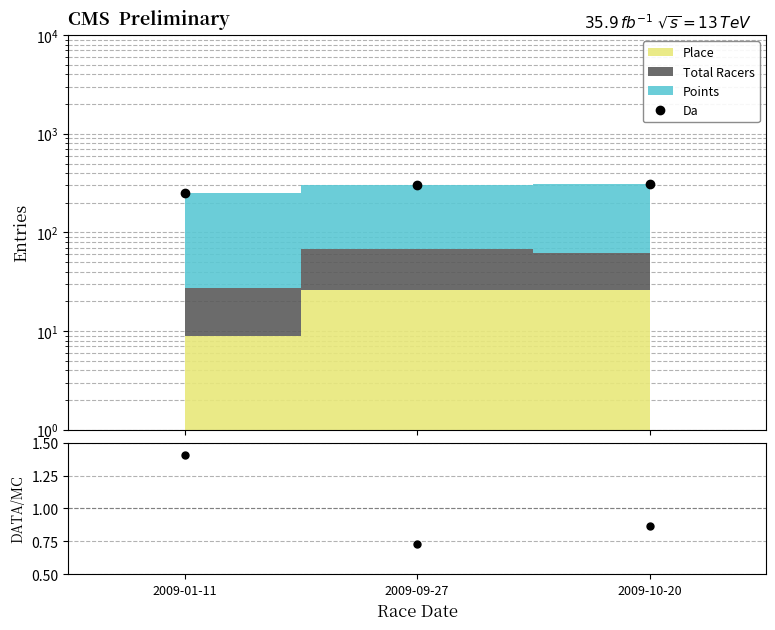

At which category does the chart reach its minimum across all series?

2009-09-27